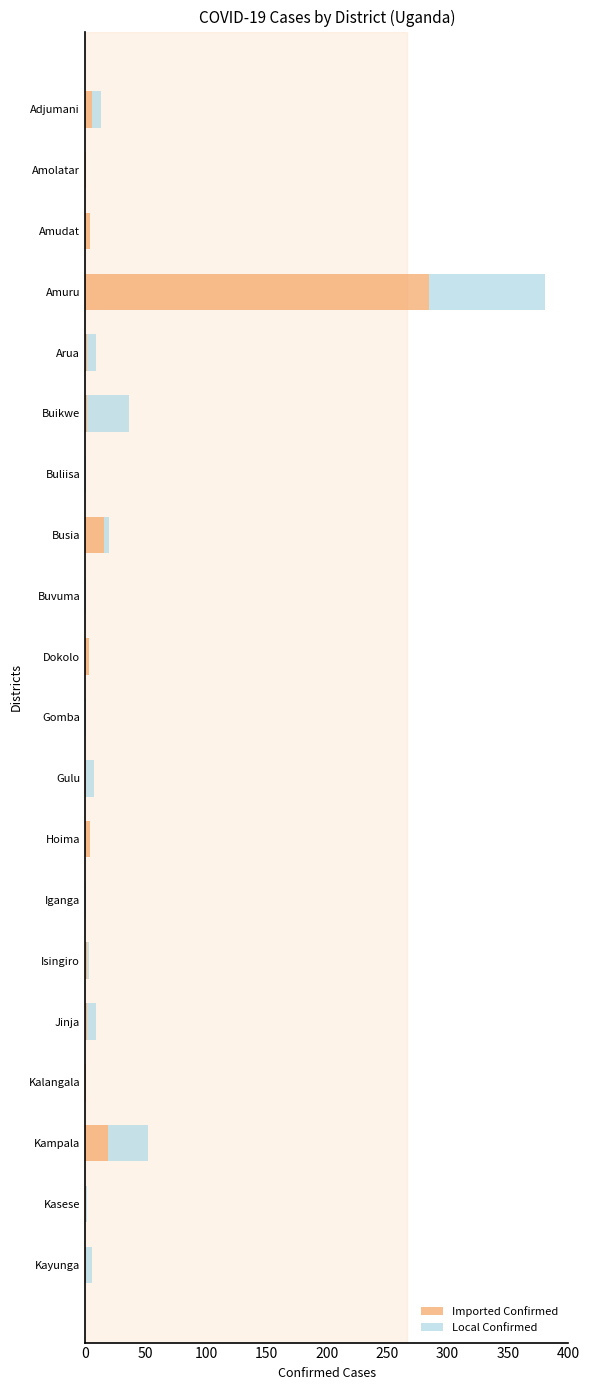

What is the approximate value of Imported Confirmed at Kampala?

19